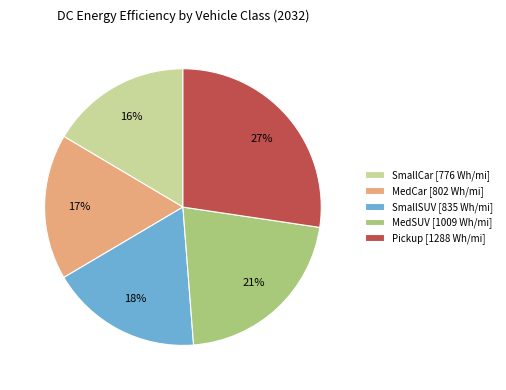

What is the ratio of the value at Pickup [1288 Wh/mi] to the value at MedSUV [1009 Wh/mi]?

1.3